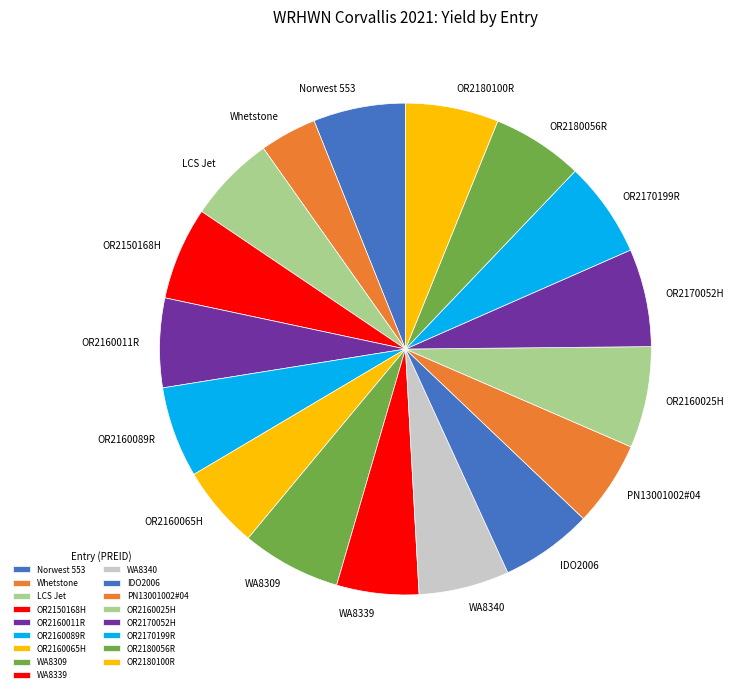

Is there any slice that represents more than half of the pie?

No